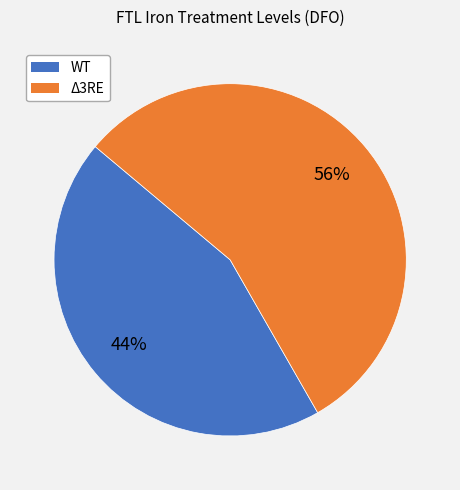

To the nearest percent, what is the average slice percentage?

50%